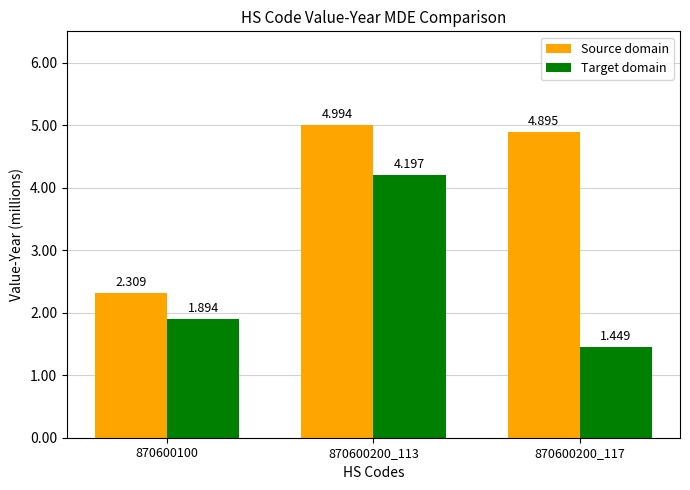

Which series has the largest range (max minus min)?

Target domain